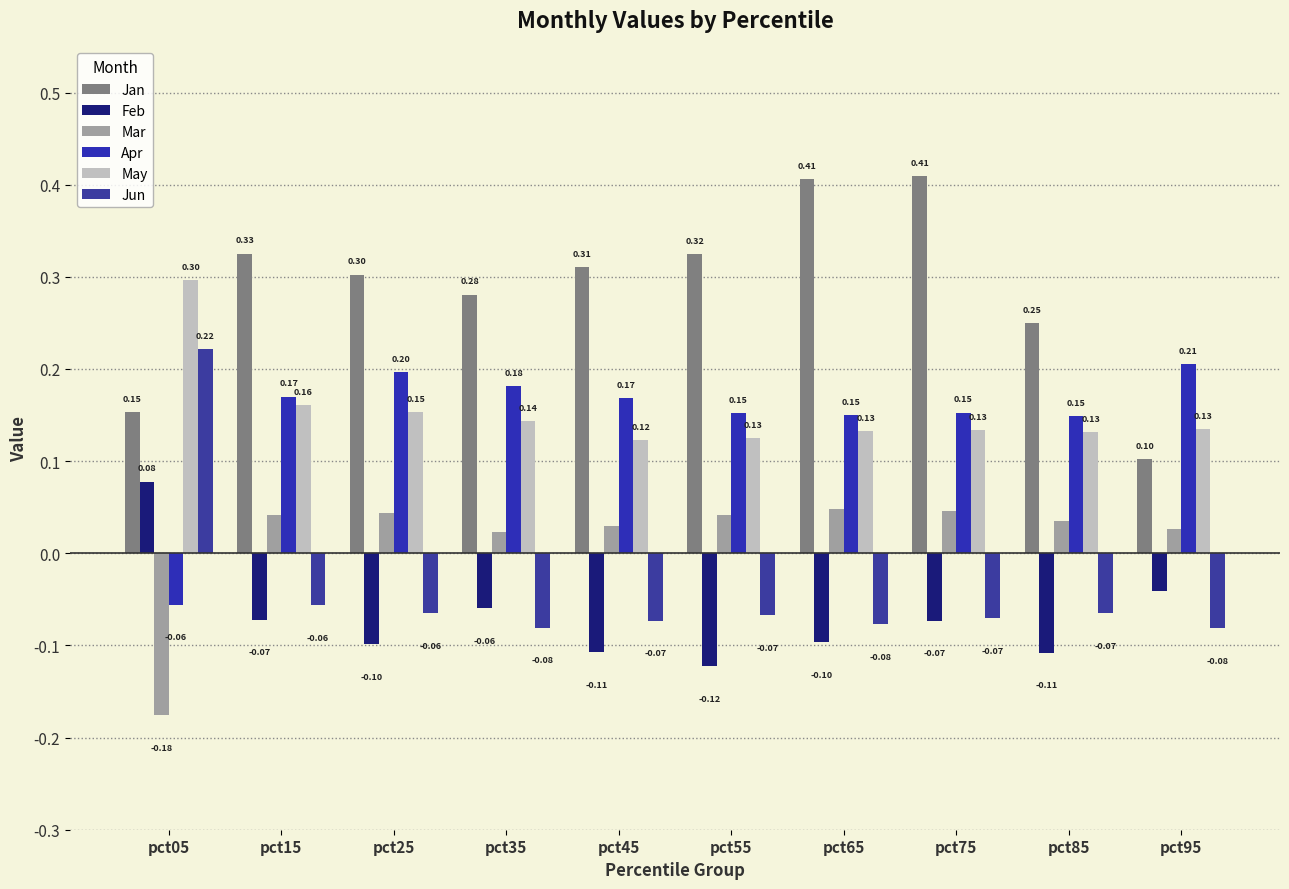

Rank the series by their maximum value, from lowest to highest.

Mar, Feb, Apr, Jun, May, Jan